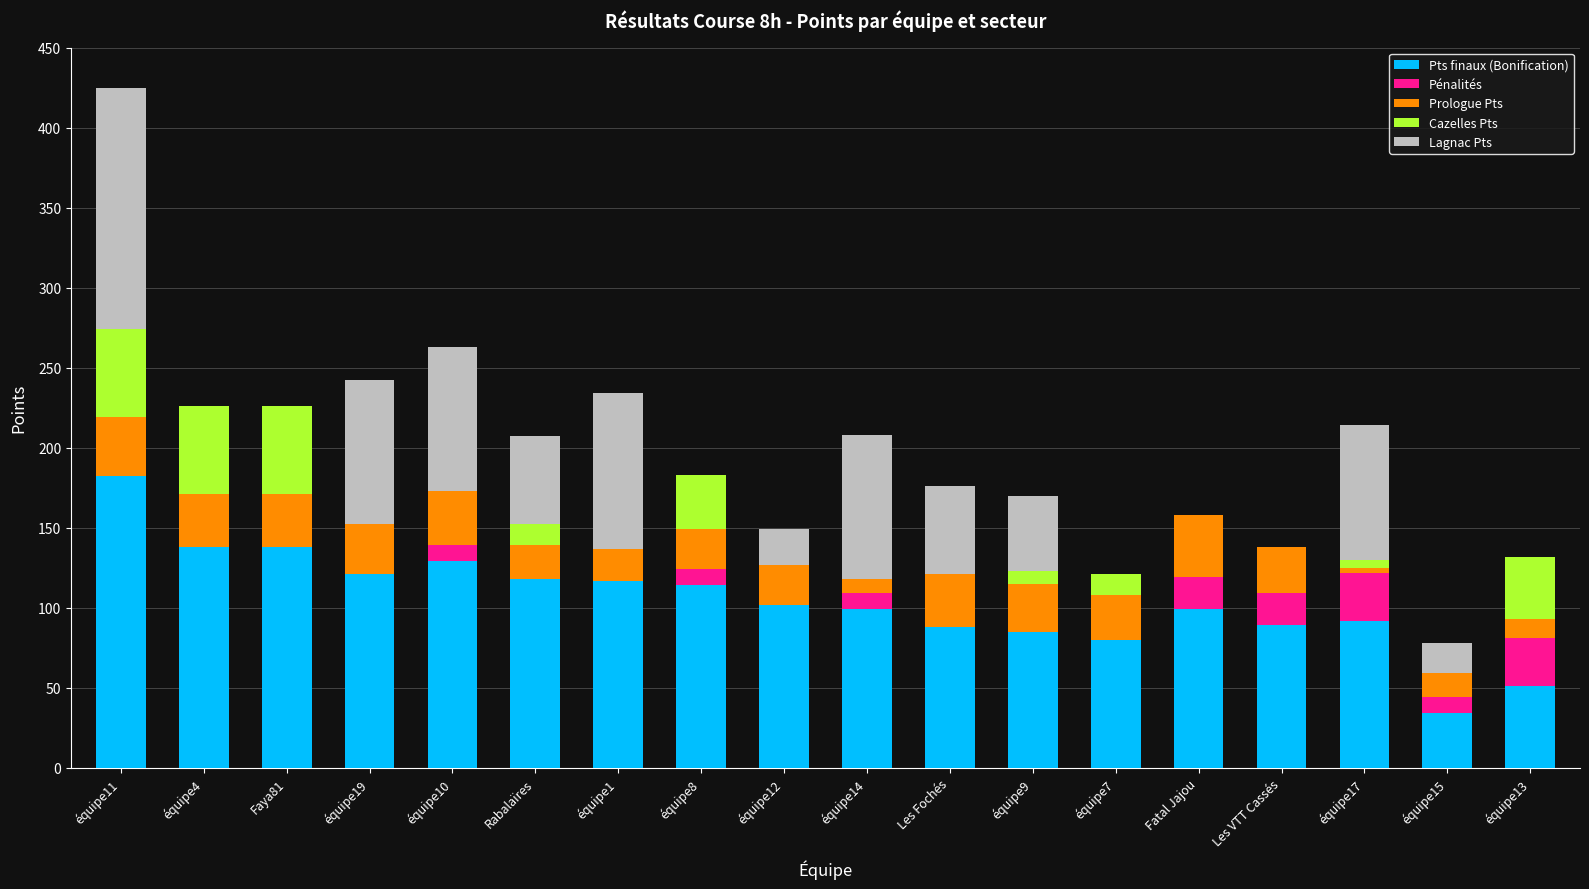

What is the maximum value for Pts finaux (Bonification)?

182